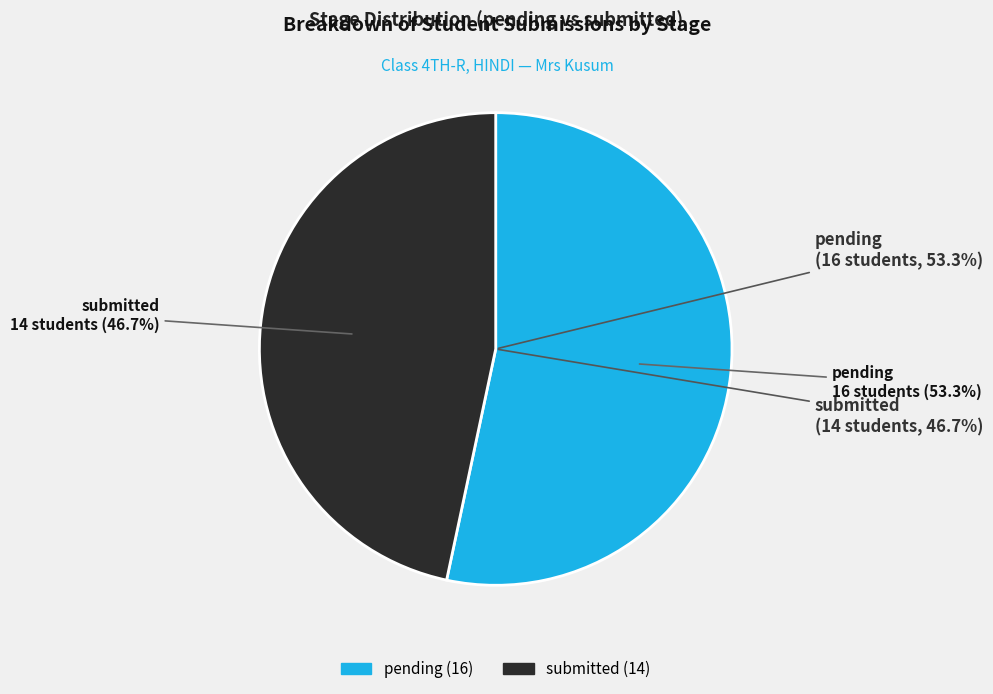

Does any single category account for the majority?

Yes